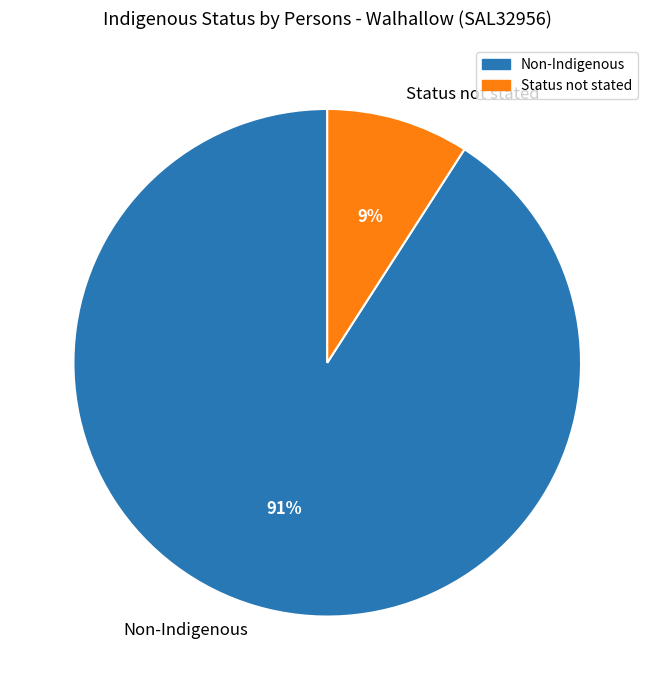

Combined, do Status not stated and Non-Indigenous account for over 50%?

Yes